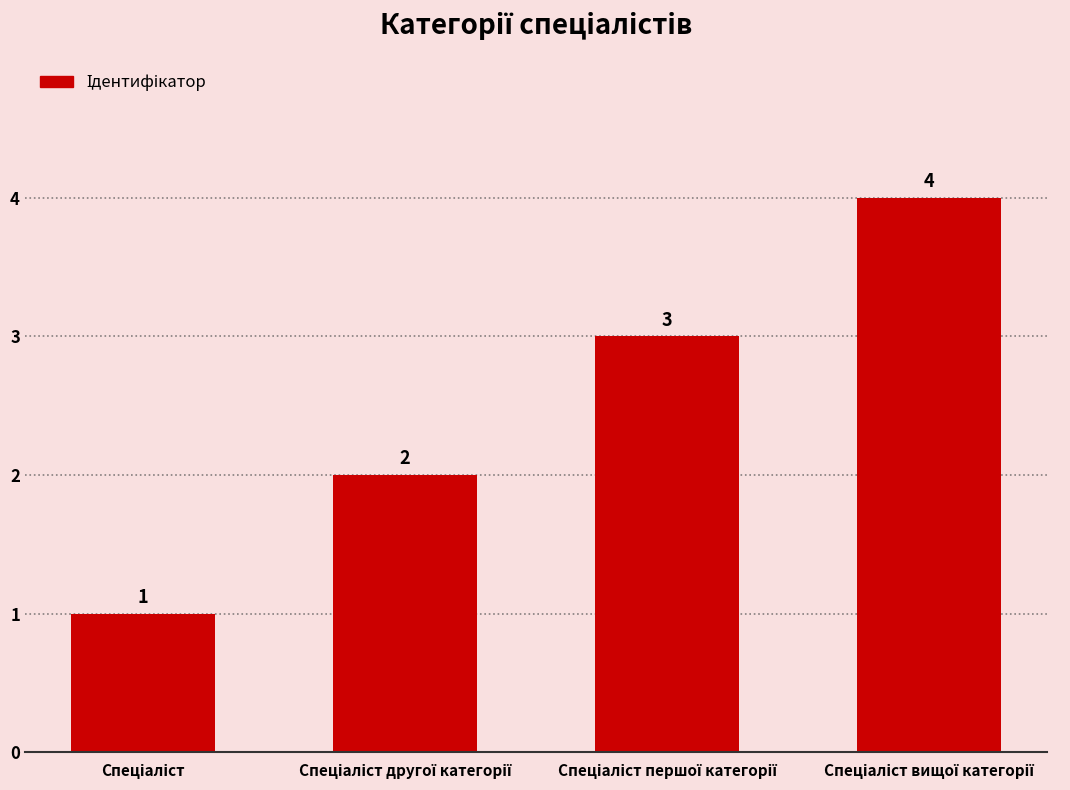

What is the maximum value shown in the chart?

4